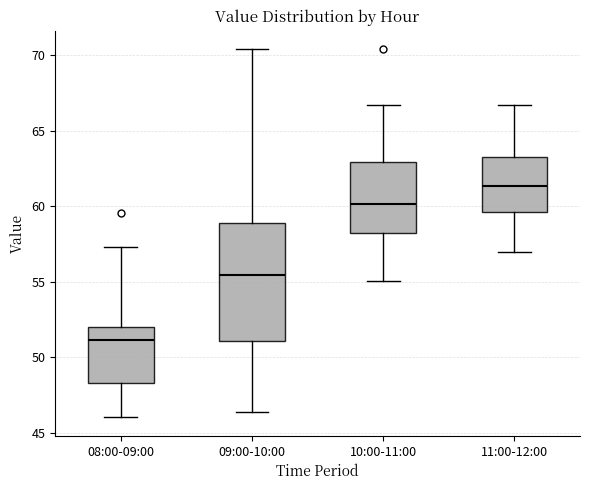

Reading left to right, read every box against the y-axis: the position of its median line, the range the box covers, and the ends of its whiskers. The values are not printed on the chart, so give them approximately, as read against the axis.

08:00-09:00: median 51.0, box 48.5 to 52.0, whiskers 46.0 to 57.5
09:00-10:00: median 55.5, box 51.0 to 59.0, whiskers 46.5 to 70.5
10:00-11:00: median 60.0, box 58.5 to 63.0, whiskers 55.0 to 66.5
11:00-12:00: median 61.5, box 59.5 to 63.5, whiskers 57.0 to 66.5